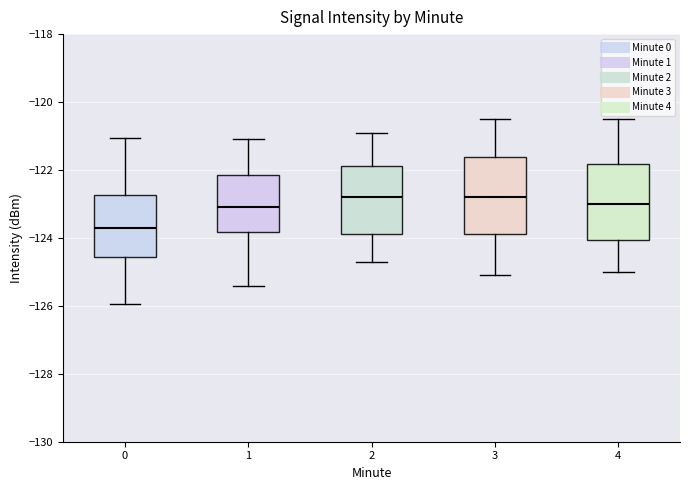

Where does the lower whisker of the box at x = 2 end on the y-axis? The values are not printed on the chart, so give them approximately, as read against the axis.

-124.6